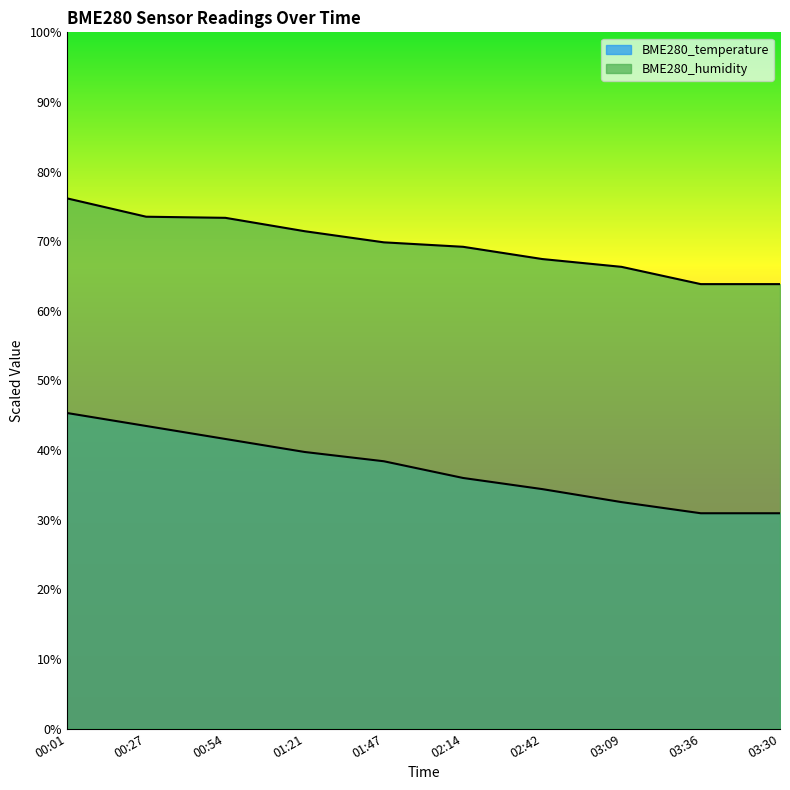

Which series has the largest range (max minus min)?

BME280_temperature